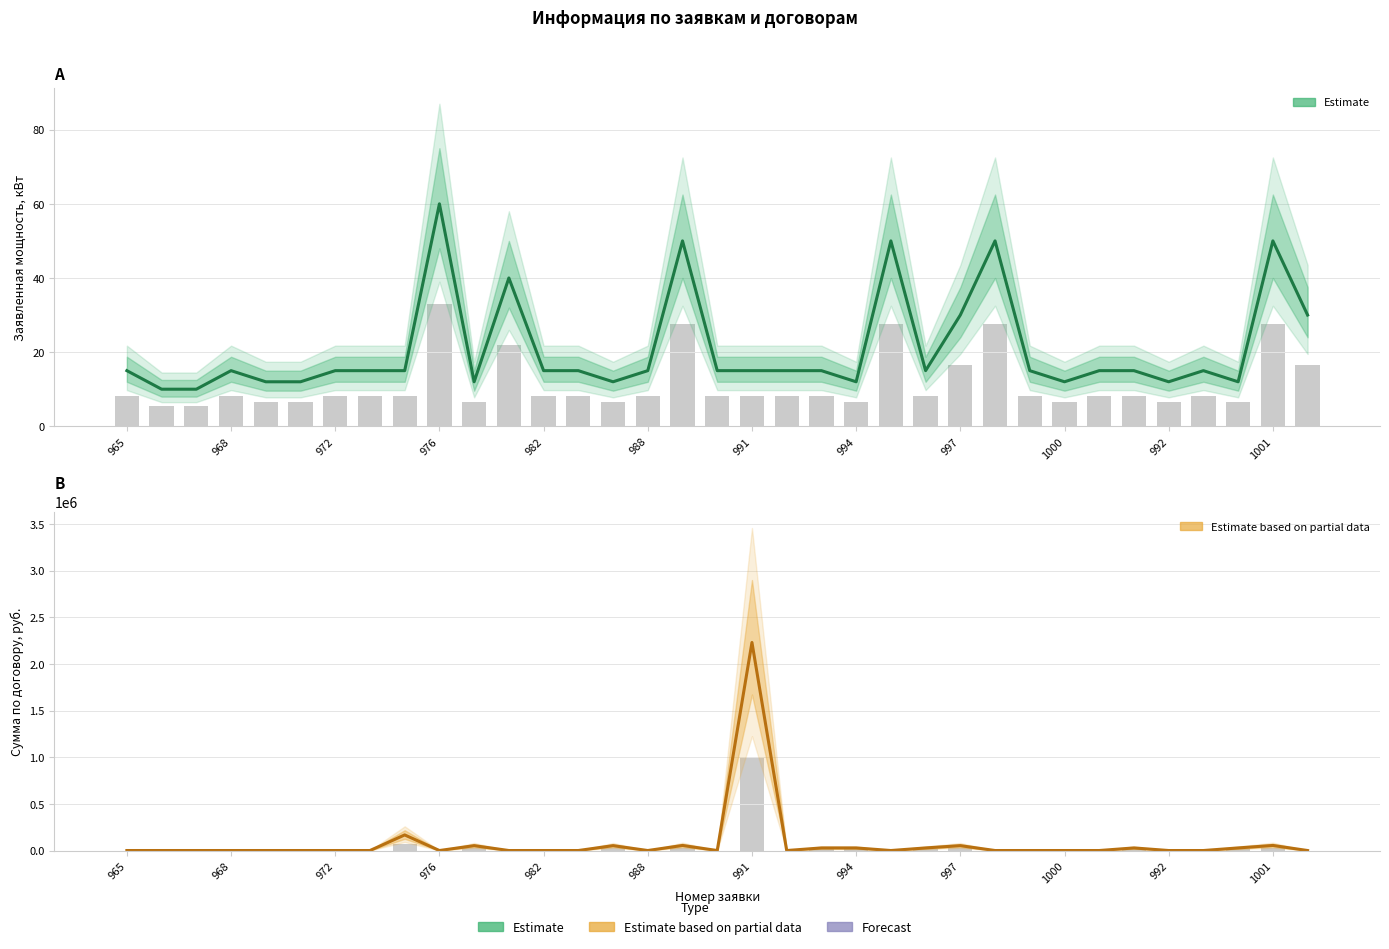

How many categories are shown in the chart?

35